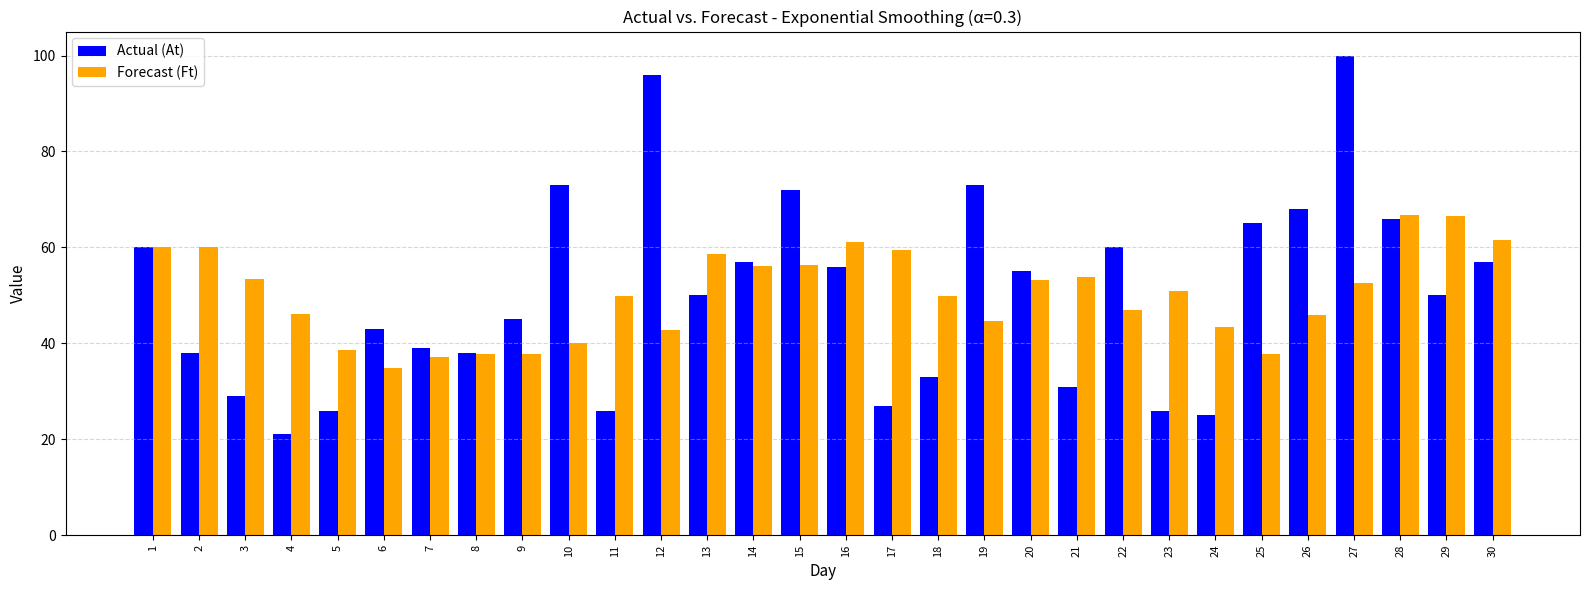

What is the maximum value for Forecast (Ft)?

66.8